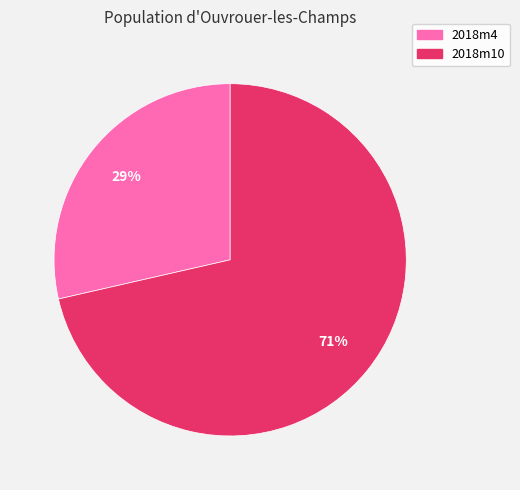

Do 2018m10 and 2018m4 together represent more than half of the pie?

Yes